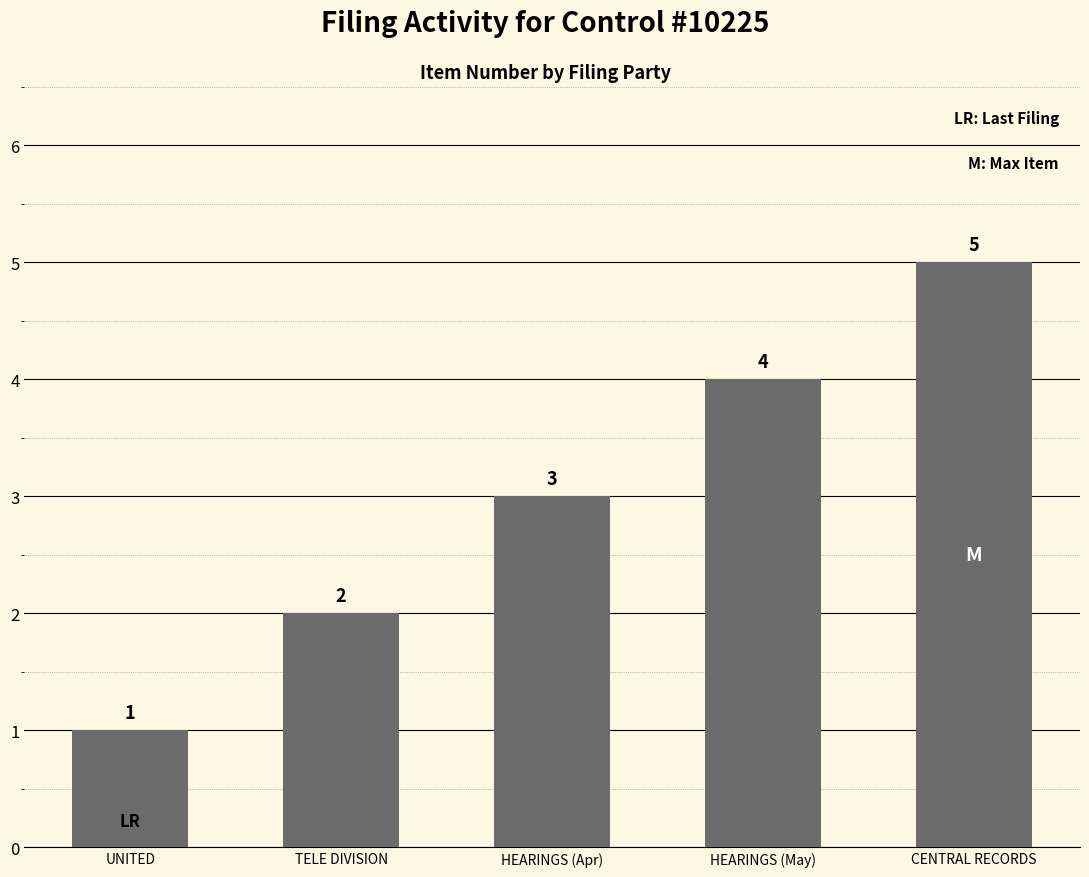

Where is the data nearest to the value 3?

HEARINGS (Apr)